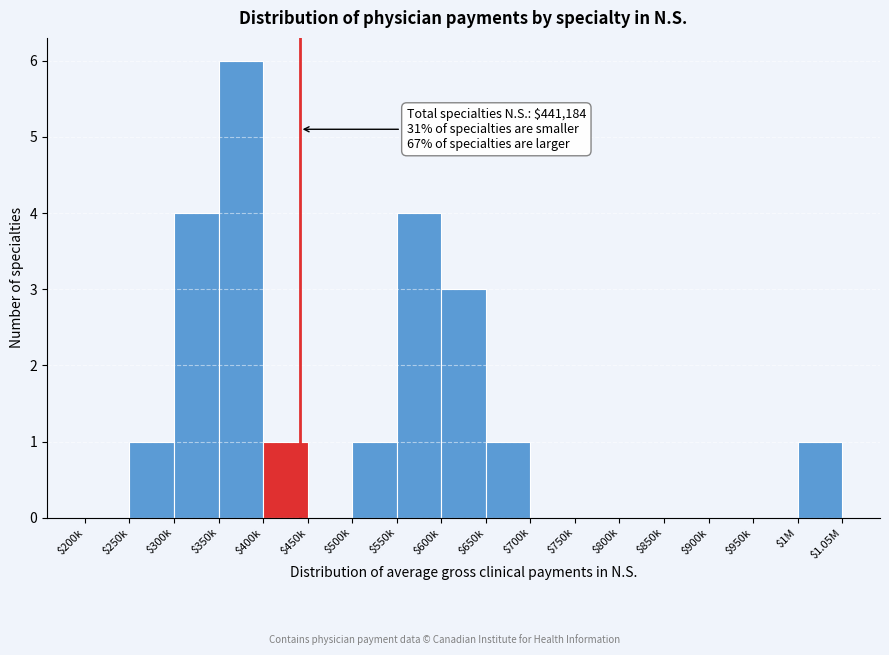

At which category does the chart reach its peak across all series?

$350k